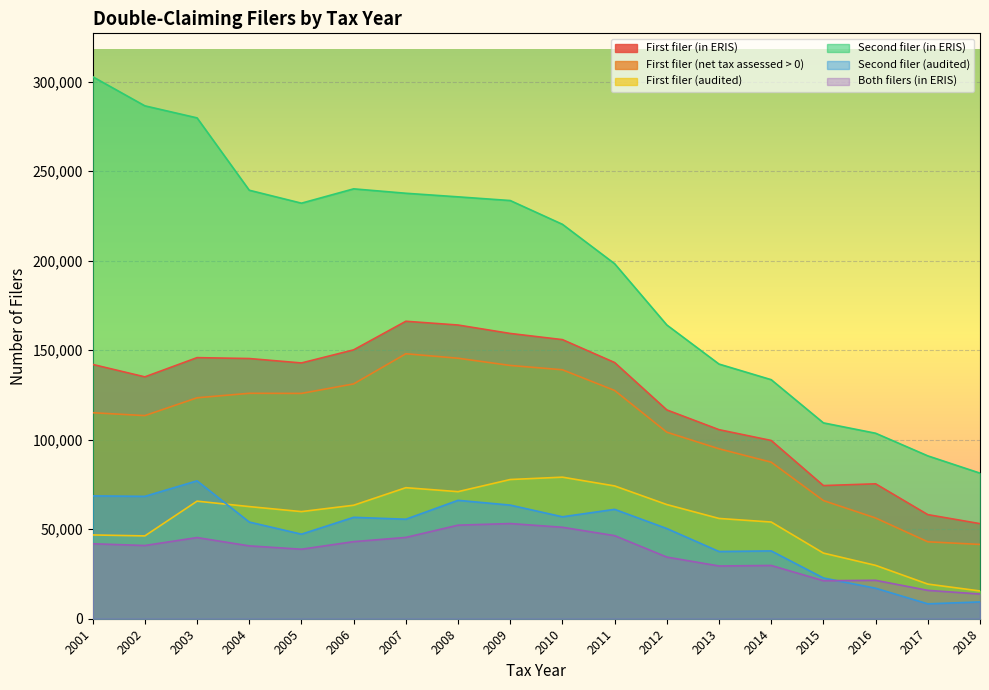

Reading left to right, what are all the values shown in this chart?

First filer (in ERIS): 142054	135111	145850	145345	142880	150194	166168	164064	159354	155911	143118	116638	105608	99570	74378	75366	58151	53116
First filer (net tax assessed > 0): 115079	113465	123422	125930	125863	131176	148020	145522	141486	139072	127510	104197	94926	87453	66009	56277	42983	41503
First filer (audited): 46803	46268	65672	62643	59847	63389	73202	70984	77763	79078	74179	63772	56018	54017	36663	29809	19349	15510
Second filer (in ERIS): 302787	286508	279781	239366	232130	240136	237675	235669	233607	220329	198319	164089	142255	133528	109405	103615	90977	81323
Second filer (audited): 68624	68362	77039	54014	47230	56649	55583	66140	63475	56940	61107	50378	37548	37880	22764	17042	8321	9391
Both filers (in ERIS): 41886	40902	45346	40696	38827	43064	45422	52268	53170	51096	46412	34435	29465	29759	21237	21456	15855	13807